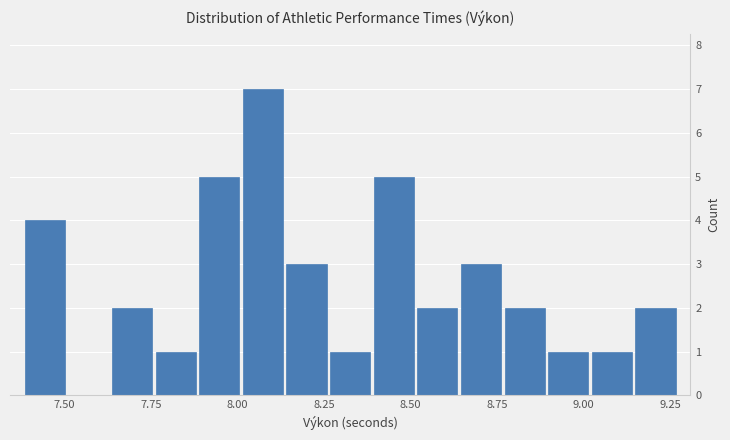

Around what value on the x-axis is the tallest bar? Give the approximate position of its centre, as read against the axis.

8.05